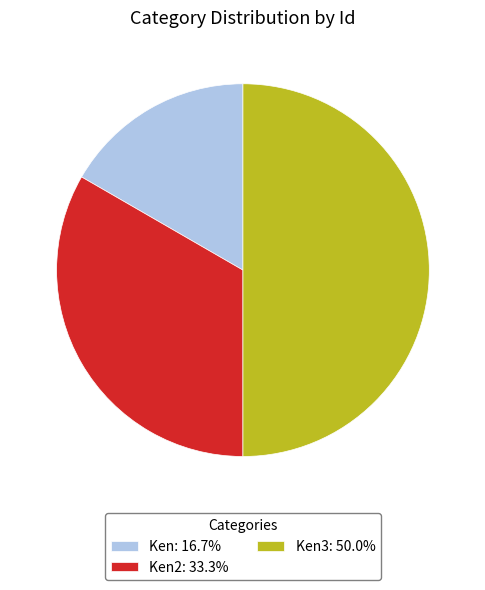

Do Ken3: 50.0% and Ken: 16.7% together represent more than half of the pie?

Yes